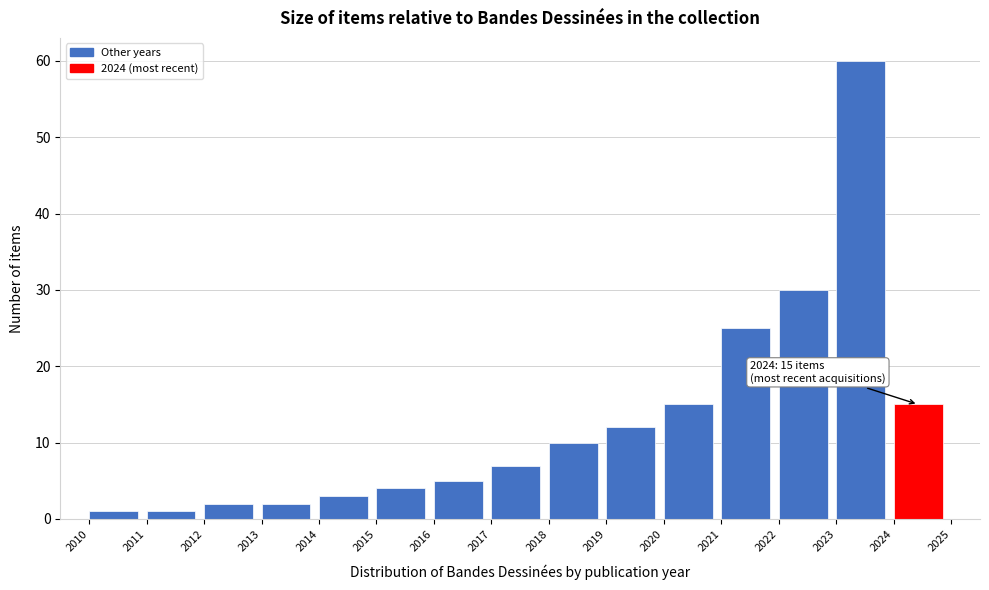

Over which range of the x-axis is the bar tallest?

2023 to 2024